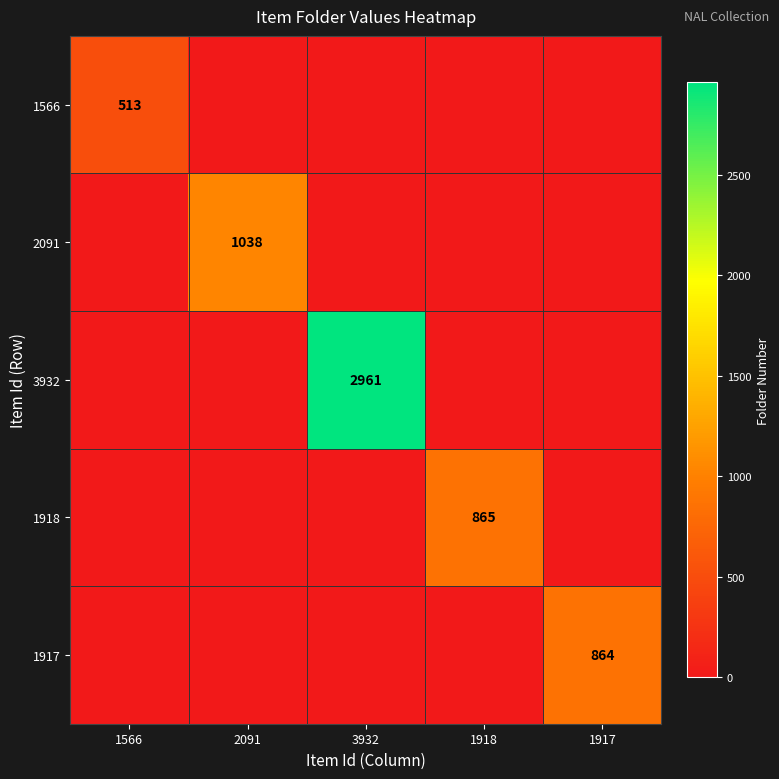

The 1917 series shows 864 at 1917. True or false?

True